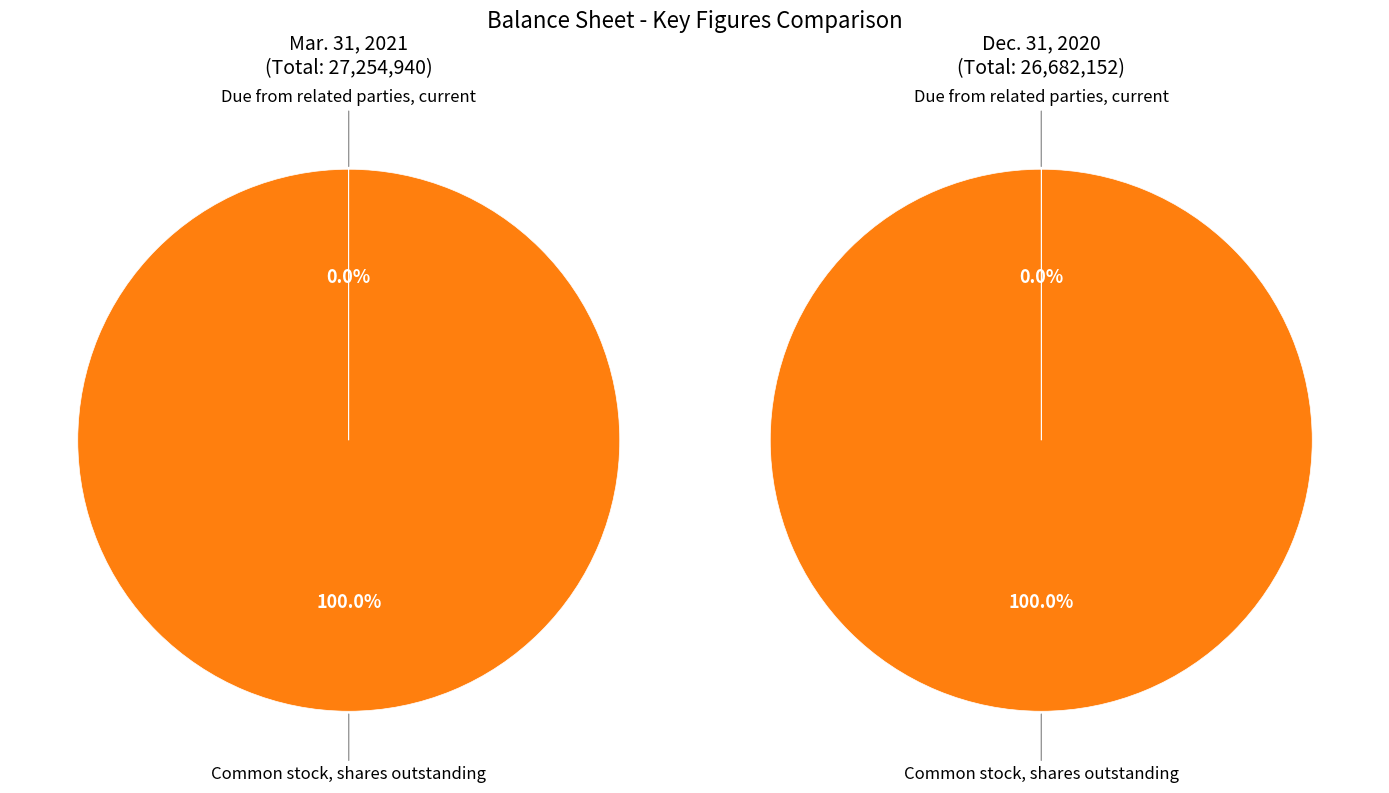

What is the largest slice in the pie chart?

Common stock, shares outstanding